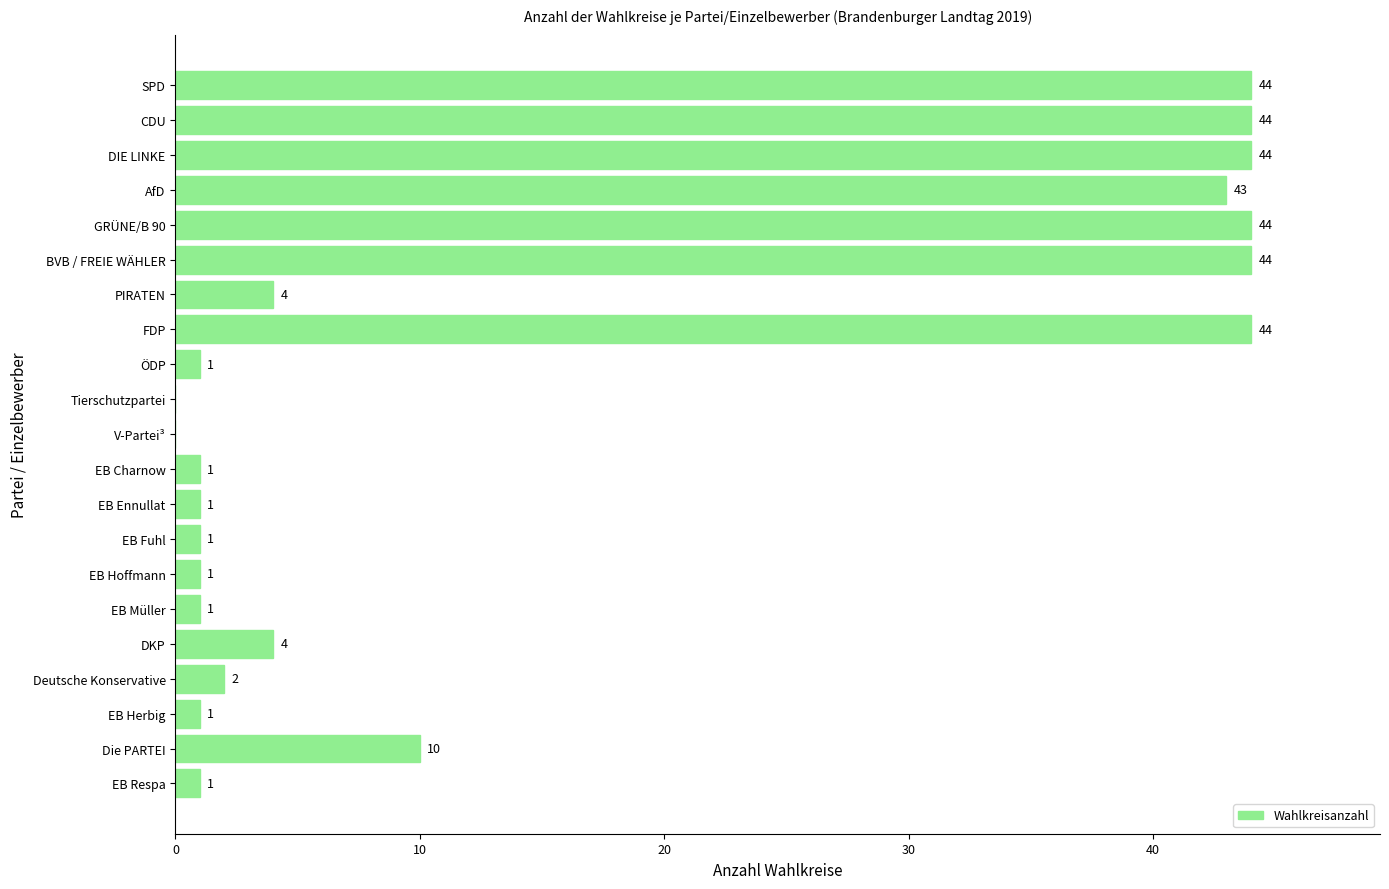

Reading top to bottom, transcribe all the data shown in this chart.

SPD=44	CDU=44	DIE LINKE=44	AfD=43	GRÜNE/B 90=44	BVB / FREIE WÄHLER=44	PIRATEN=4	FDP=44	ÖDP=1	Tierschutzpartei=0	V-Partei³=0	EB Charnow=1	EB Ennullat=1	EB Fuhl=1	EB Hoffmann=1	EB Müller=1	DKP=4	Deutsche Konservative=2	EB Herbig=1	Die PARTEI=10	EB Respa=1